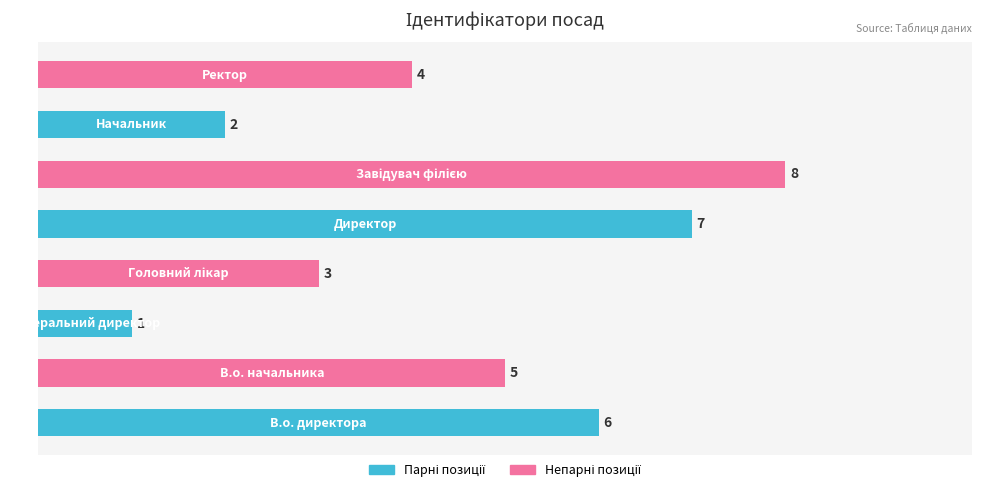

What is the sum of all values?

36